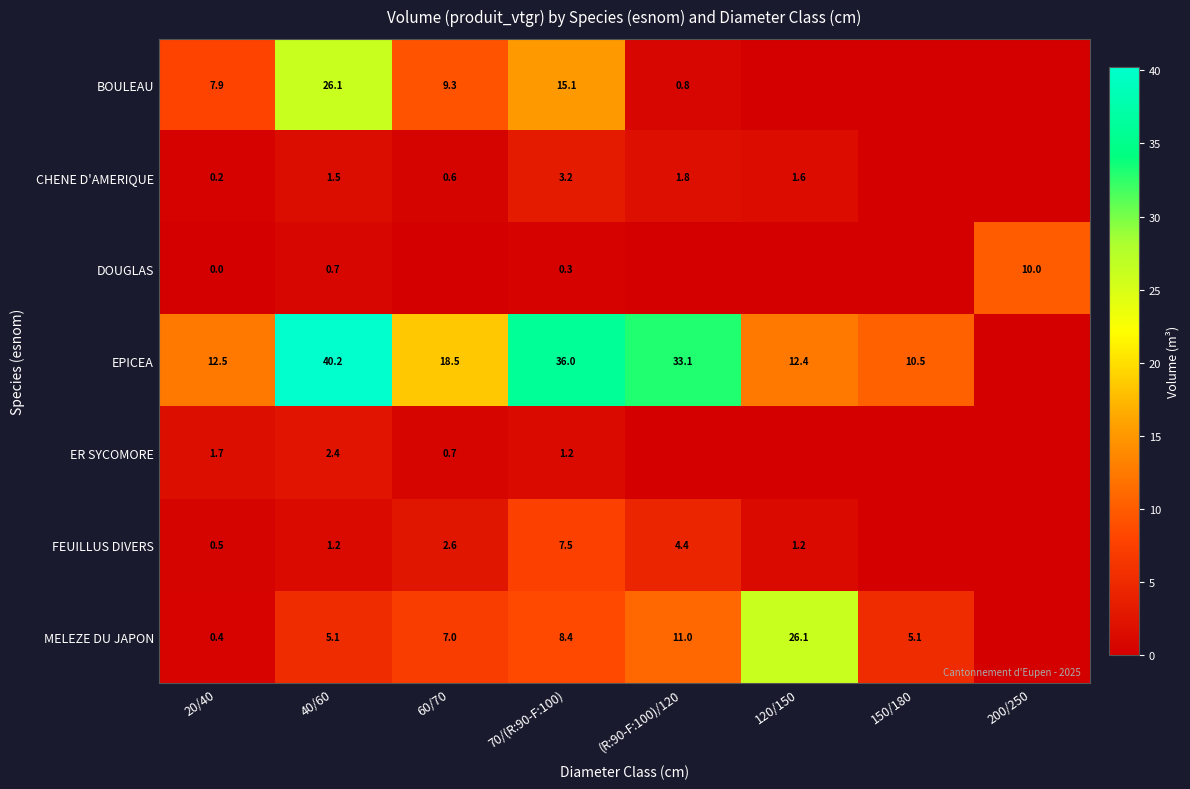

Is the value of ER SYCOMORE at 60/70 greater than the value of MELEZE DU JAPON at 70/(R:90-F:100)?

No